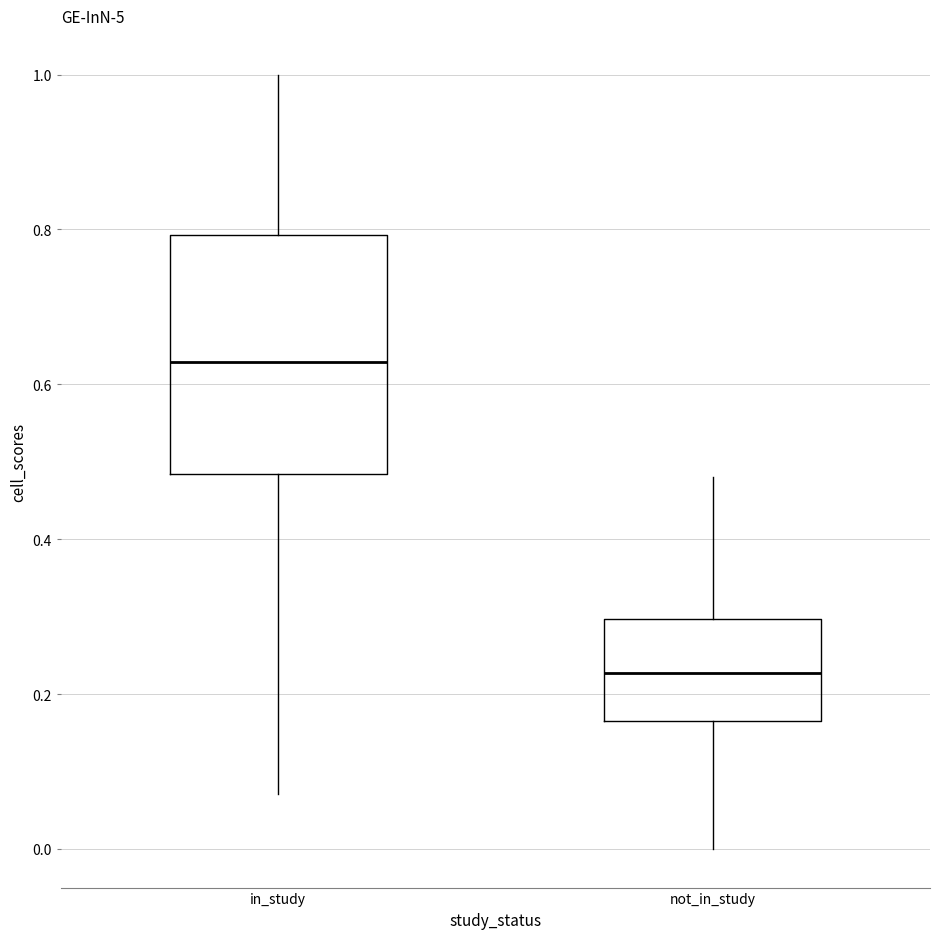

Where is the lower edge of the box for not_in_study on the y-axis? The values are not printed on the chart, so give them approximately, as read against the axis.

0.16